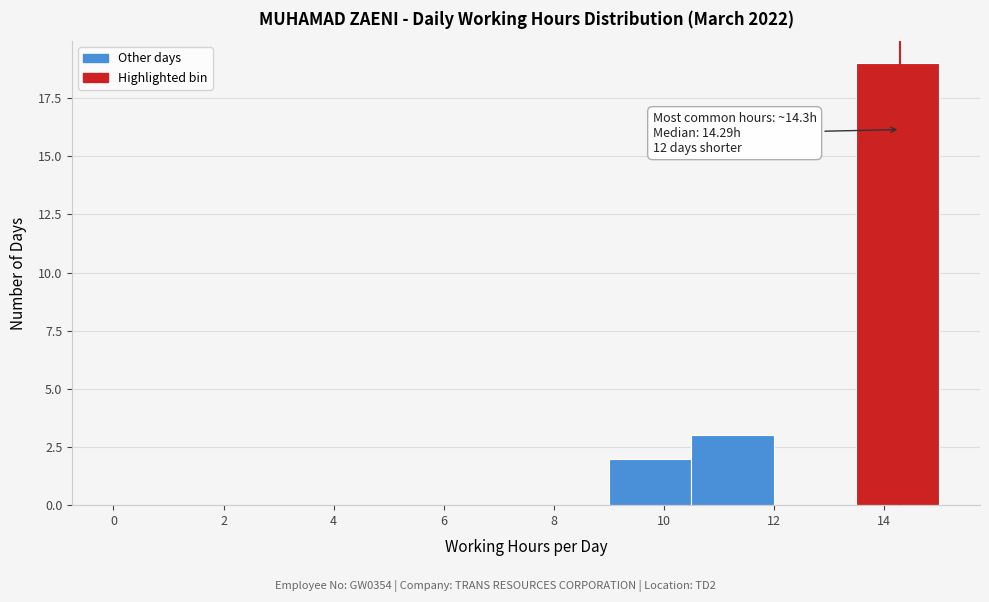

Over which range of the x-axis is the bar tallest?

13.5 to 15.0